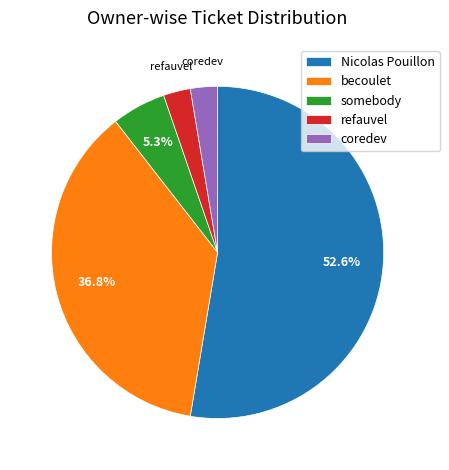

Do somebody and coredev together represent more than half of the pie?

No